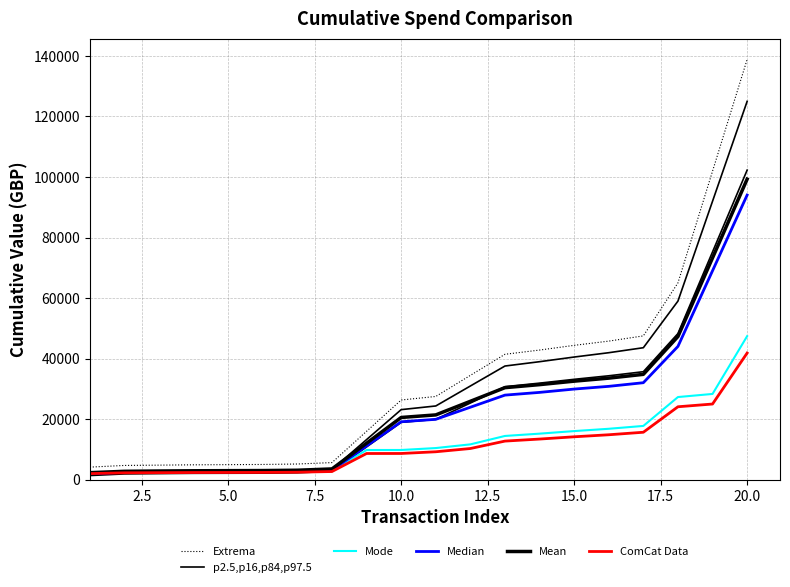

What is the difference between the second highest and minimum values in the Extrema series?

97798.0